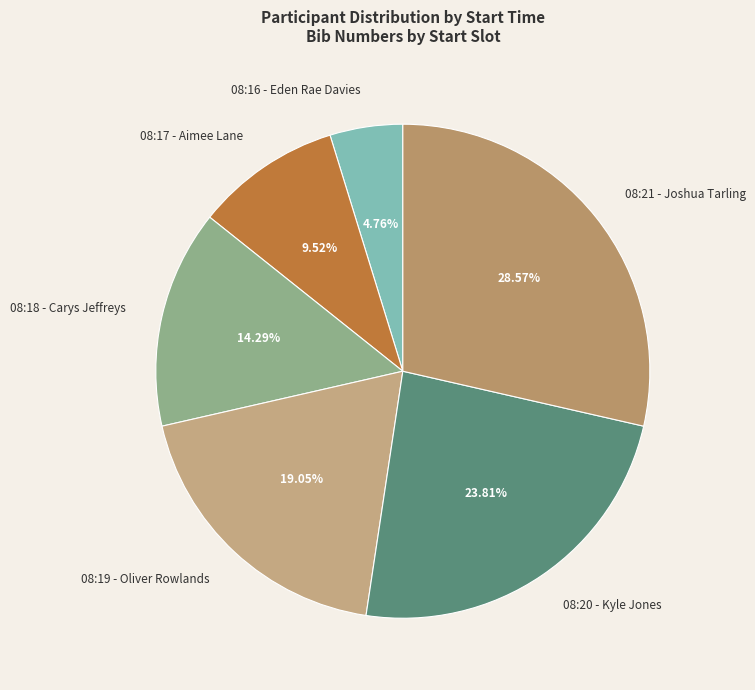

Between 08:16 - Eden Rae Davies and 08:21 - Joshua Tarling, which is larger?

08:21 - Joshua Tarling